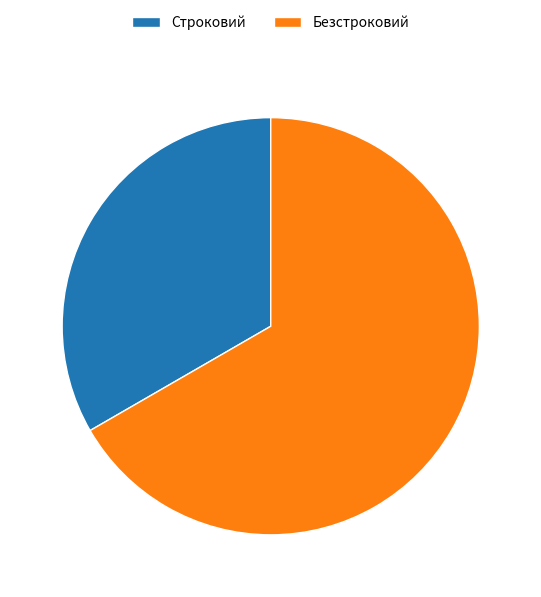

Is it true that Безстроковий is 59% of the pie?

False